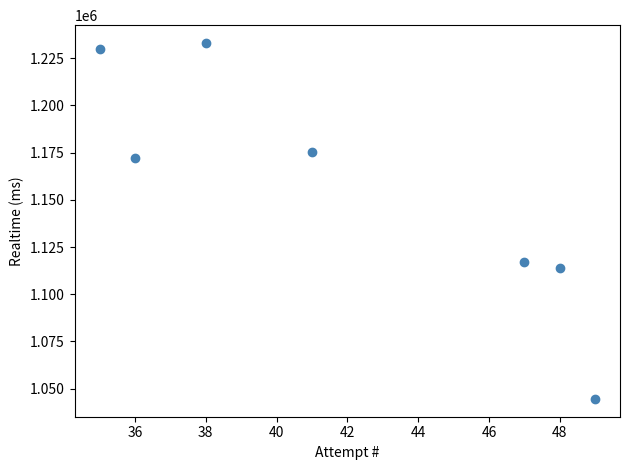

What is the average X value?

42